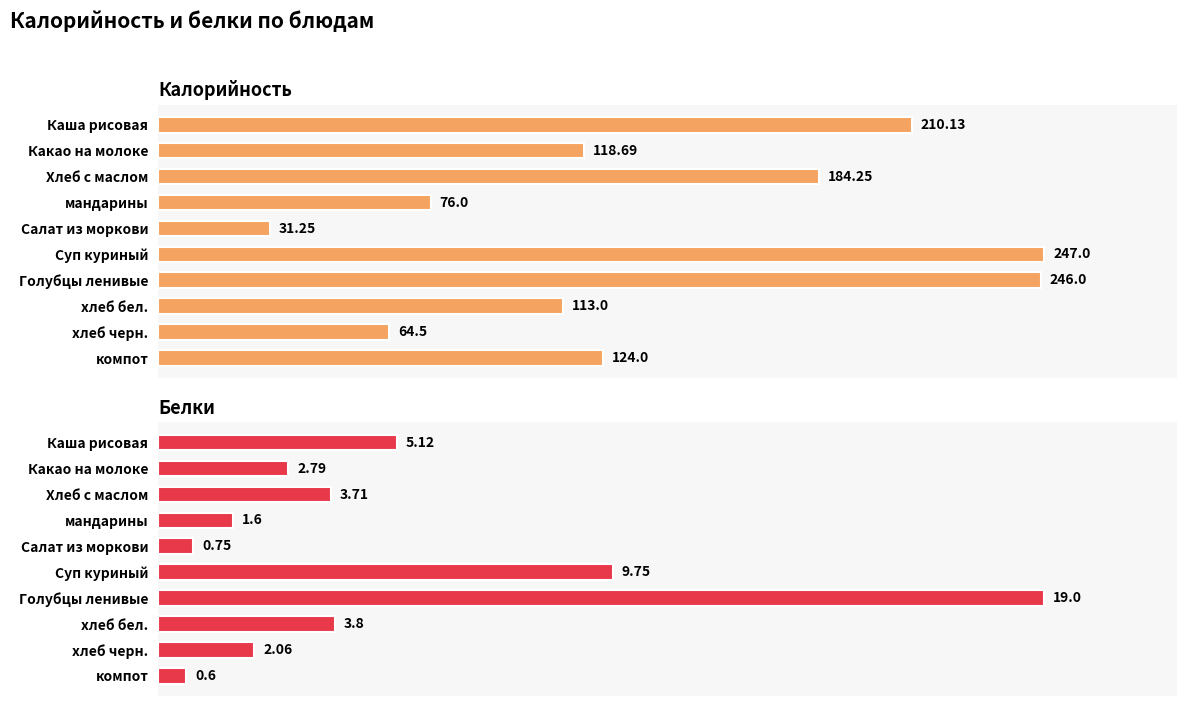

What is the difference between the second highest and second lowest values in the Белки series?

9.0